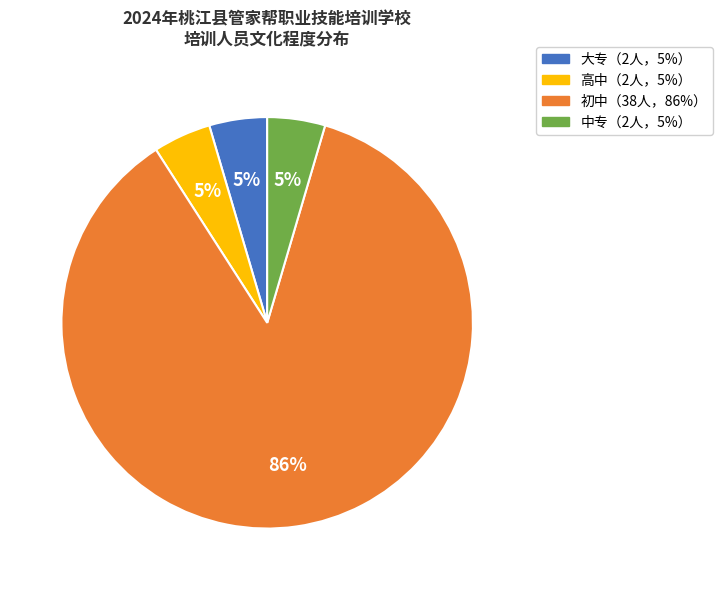

To the nearest percent, what is the average slice percentage?

25%